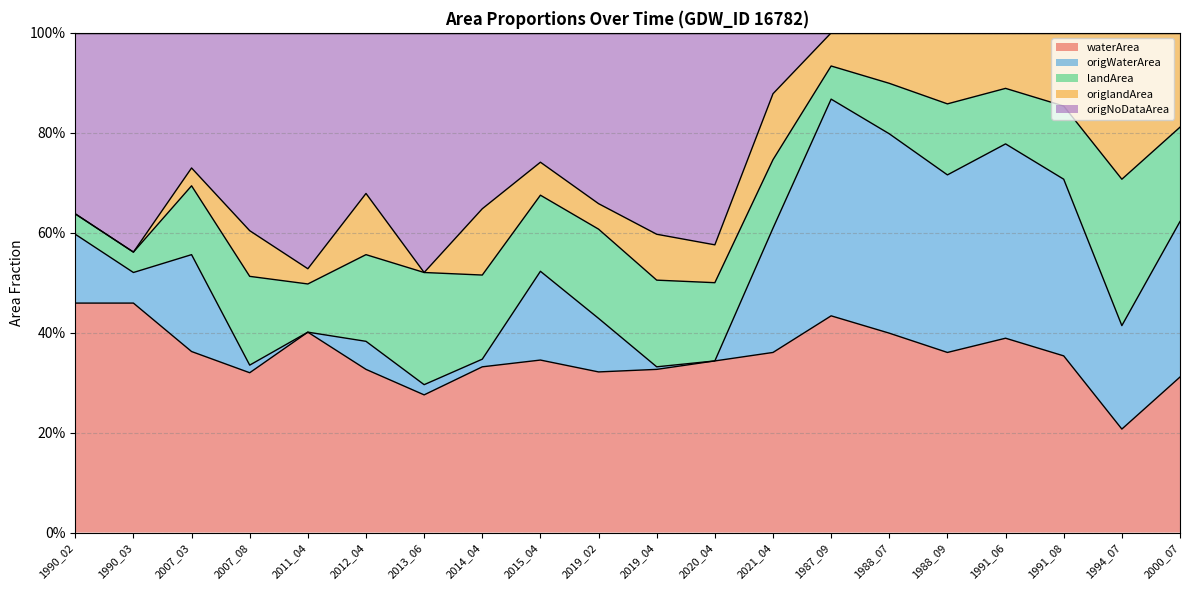

What is the total value across all series at 1991_08?

2.2